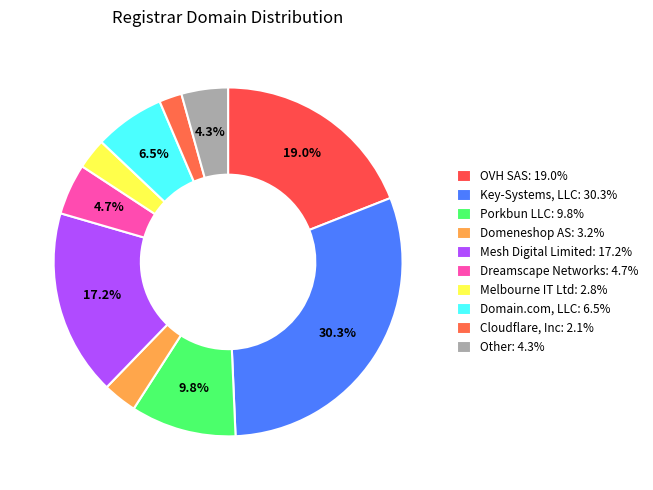

Does any single category account for the majority?

No